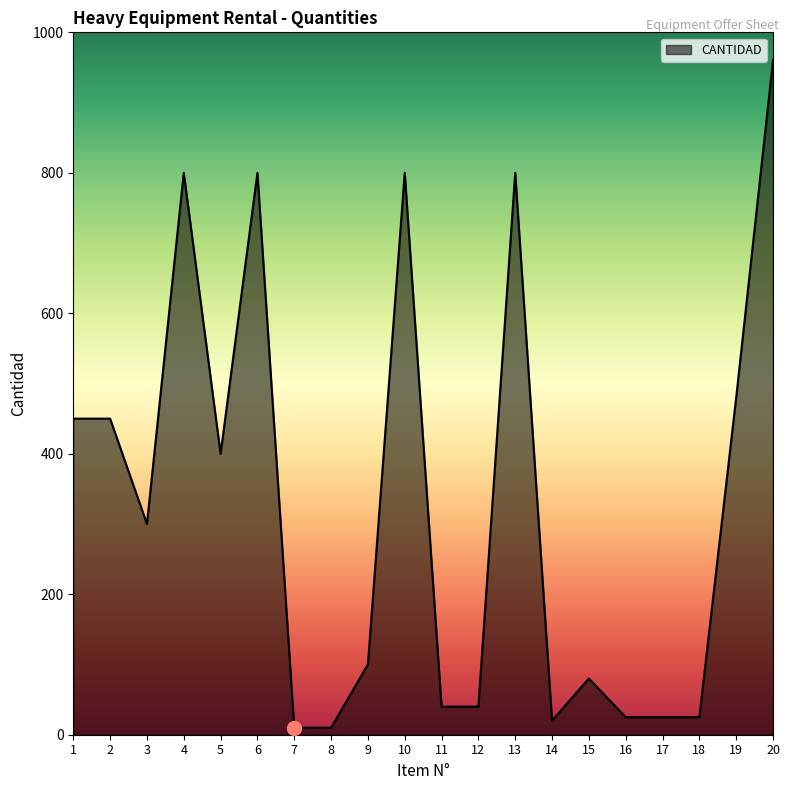

The chart shows a value of 219 at 20. True or false?

False